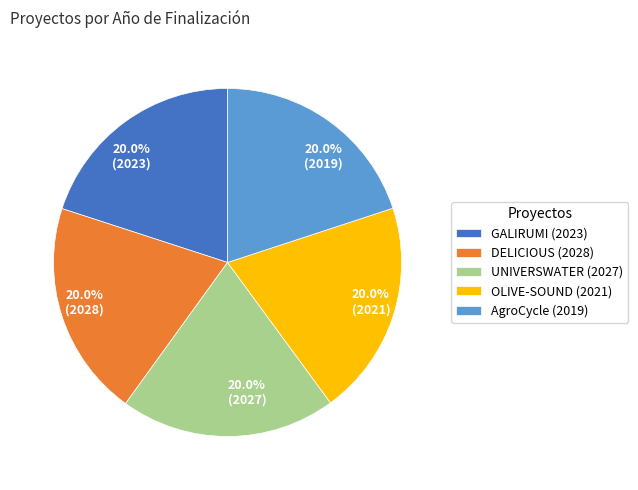

What percentage do 20.0% (2027) and 20.0% (2021) together represent?

40.0%